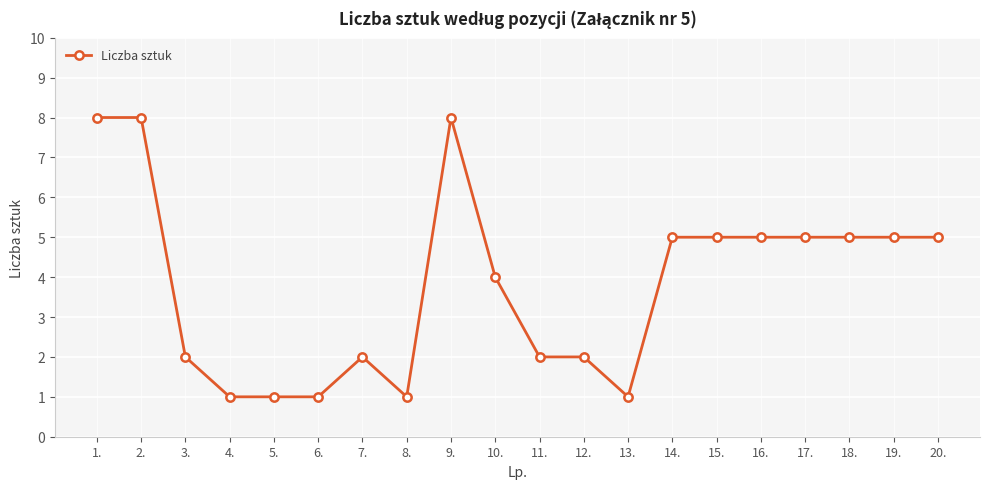

What is the label of the 18th point from the right?

3.